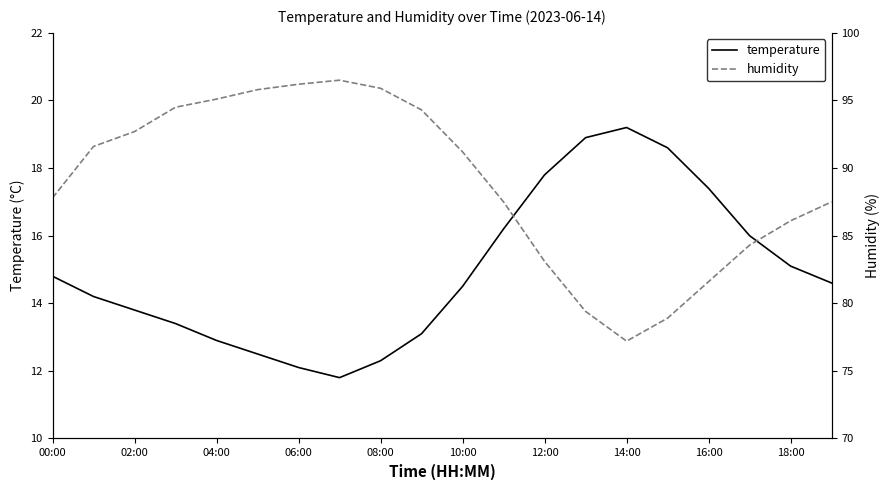

Reading right to left, what are all the values shown in this chart?

temperature: 14.6	15.1	16.0	17.4	18.6	19.2	18.9	17.8	16.2	14.5	13.1	12.3	11.8	12.1	12.5	12.9	13.4	13.8	14.2	14.8
humidity: 87.5	86.1	84.3	81.6	78.9	77.2	79.4	83.1	87.5	91.2	94.3	95.9	96.5	96.2	95.8	95.1	94.5	92.7	91.6	87.8